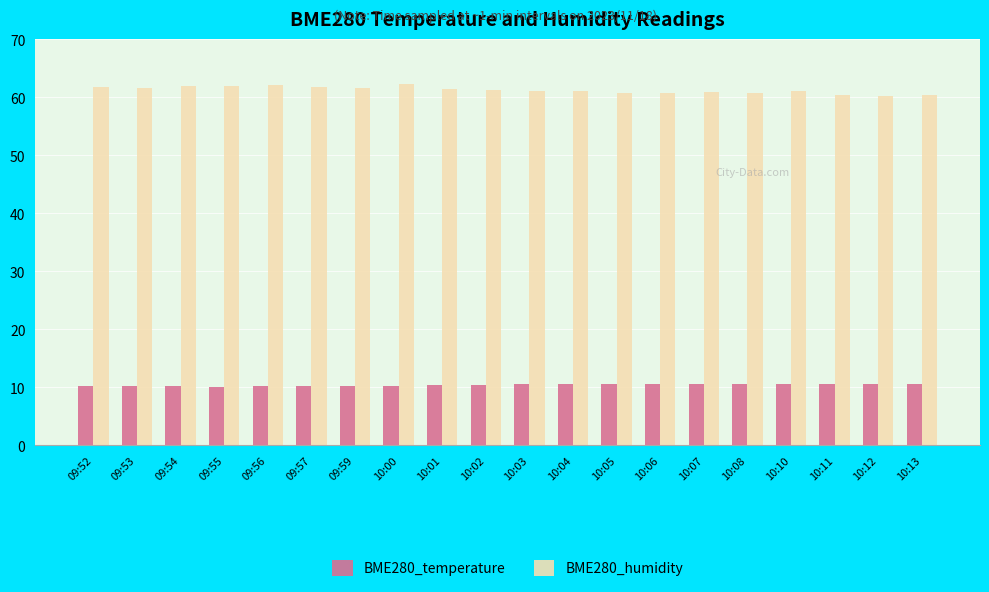

What is the difference between the BME280_temperature values at 10:05 and 10:08?

0.1